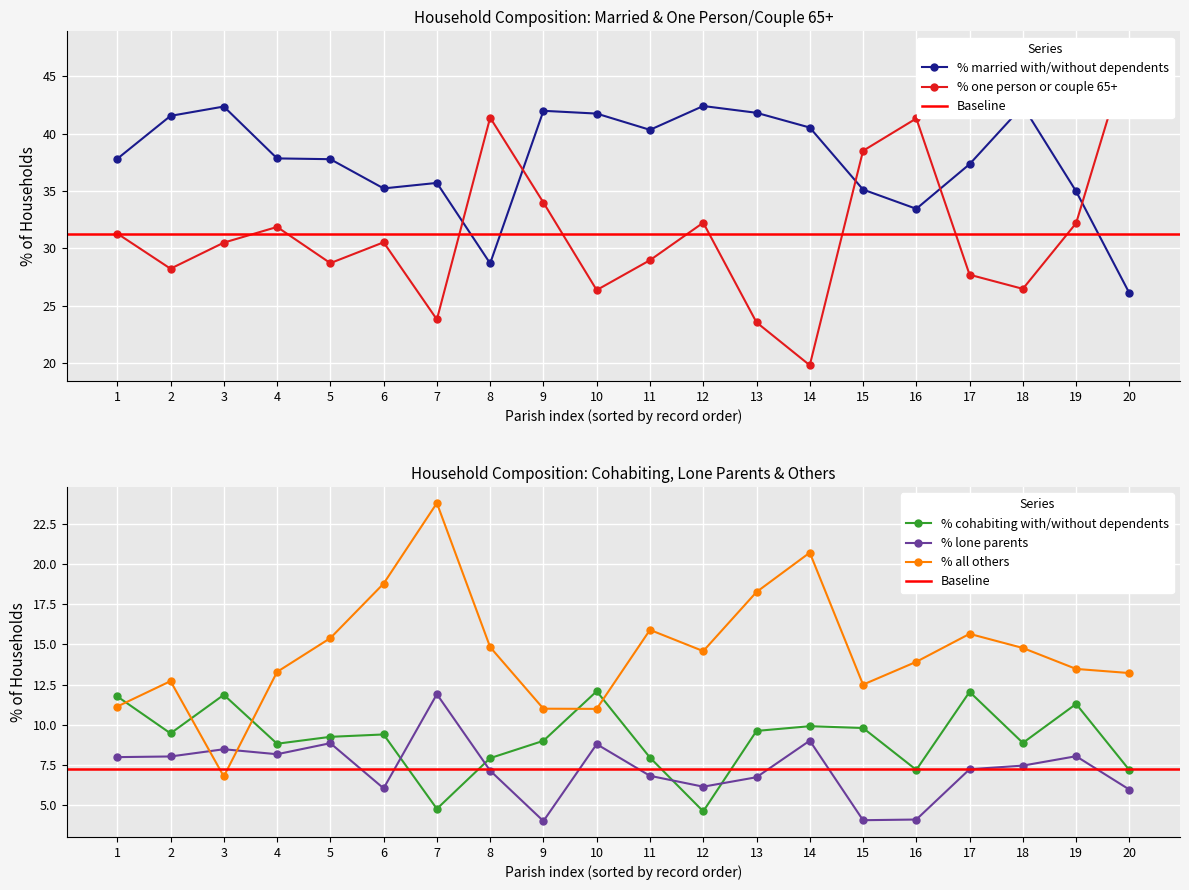

Reading left to right, transcribe all the data shown in this chart.

% married with/without dependents: 37.8	41.6	42.4	37.9	37.8	35.2	35.7	28.7	42.0	41.8	40.3	42.4	41.8	40.5	35.1	33.5	37.3	42.4	35.0	26.1
% one person or couple 65+: 31.3	28.2	30.5	31.9	28.7	30.5	23.8	41.4	34.0	26.4	29.0	32.2	23.6	19.8	38.5	41.3	27.7	26.5	32.2	47.5
% all others: 11.1	12.7	6.8	13.3	15.4	18.8	23.8	14.8	11.0	11.0	15.9	14.6	18.3	20.7	12.5	13.9	15.7	14.8	13.5	13.2
% cohabiting with/without dependents: 11.8	9.5	11.9	8.8	9.2	9.4	4.8	7.9	9.0	12.1	8.0	4.6	9.6	9.9	9.8	7.2	12.0	8.9	11.3	7.2
% lone parents: 8.0	8.0	8.5	8.2	8.9	6.0	11.9	7.1	4.0	8.8	6.8	6.1	6.7	9.0	4.1	4.1	7.2	7.5	8.0	6.0